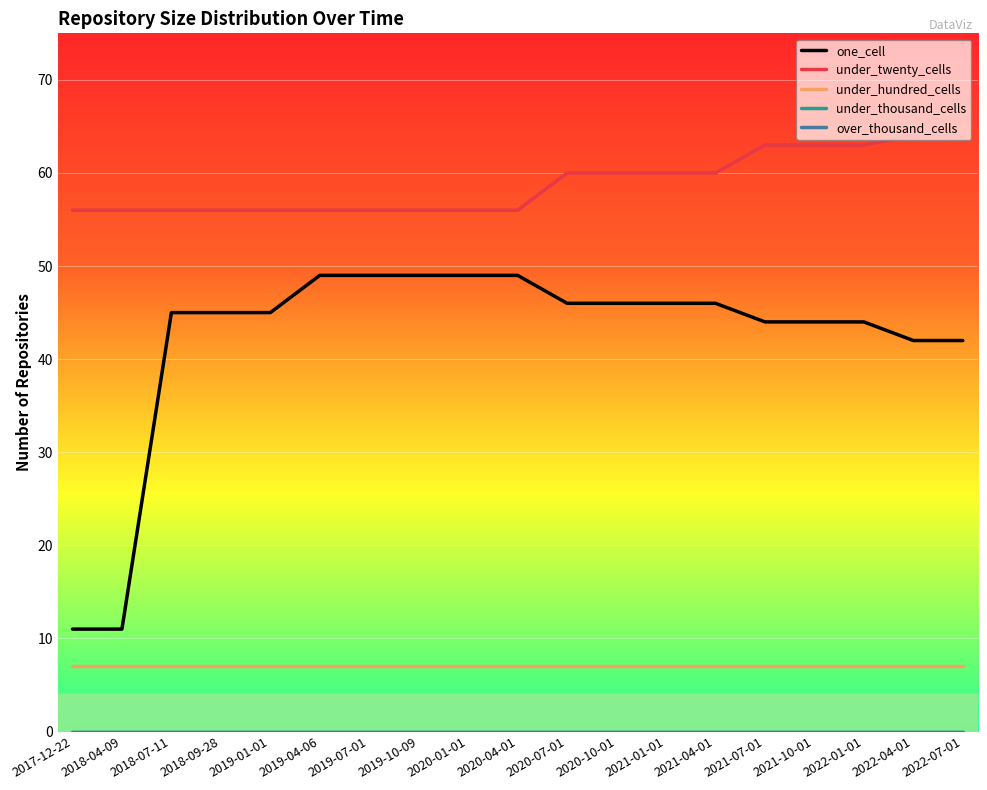

Does the chart display data point markers on the line(s)?

No